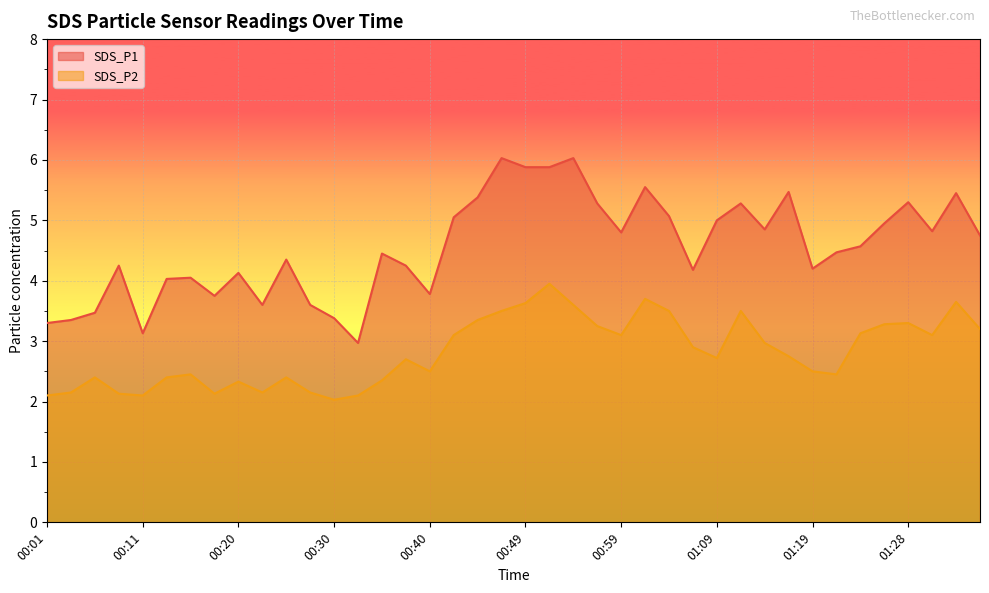

At which label is SDS_P1 closest to 4?

00:13